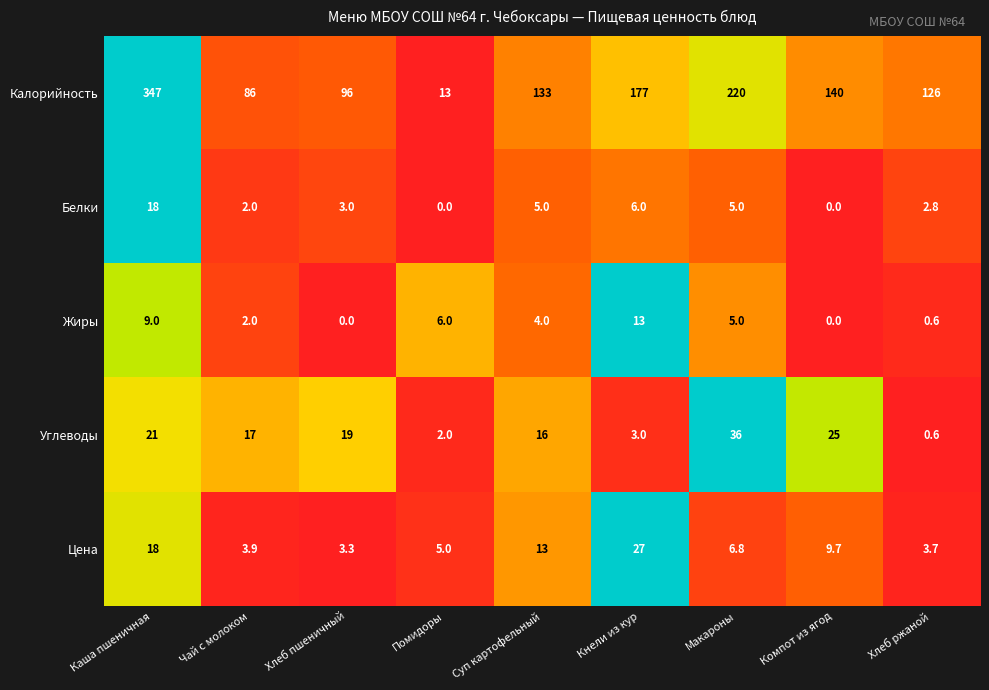

What value does the Цена series have at Хлеб пшеничный?

3.3